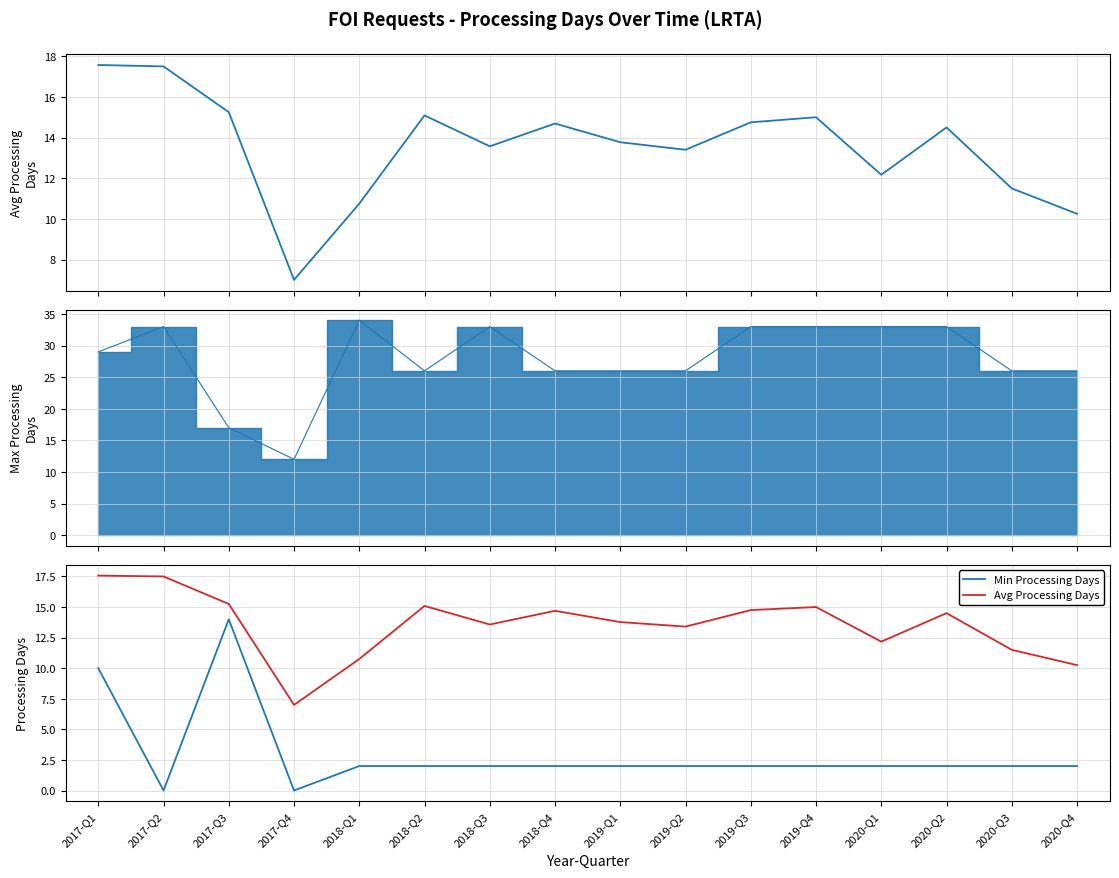

What is the average value of the Avg Processing Days series?

13.5